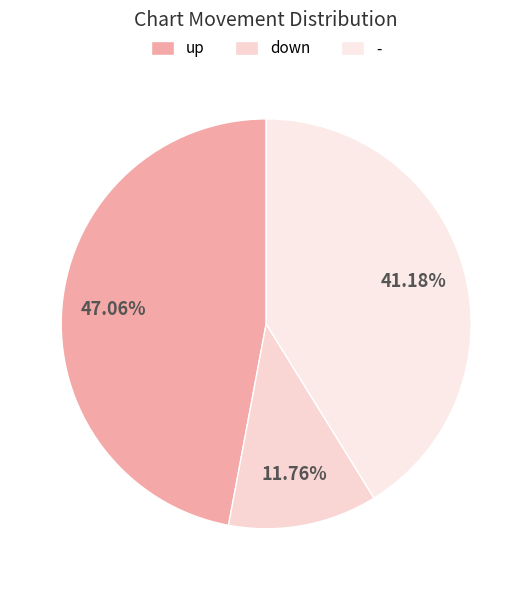

Does any single category account for the majority?

No